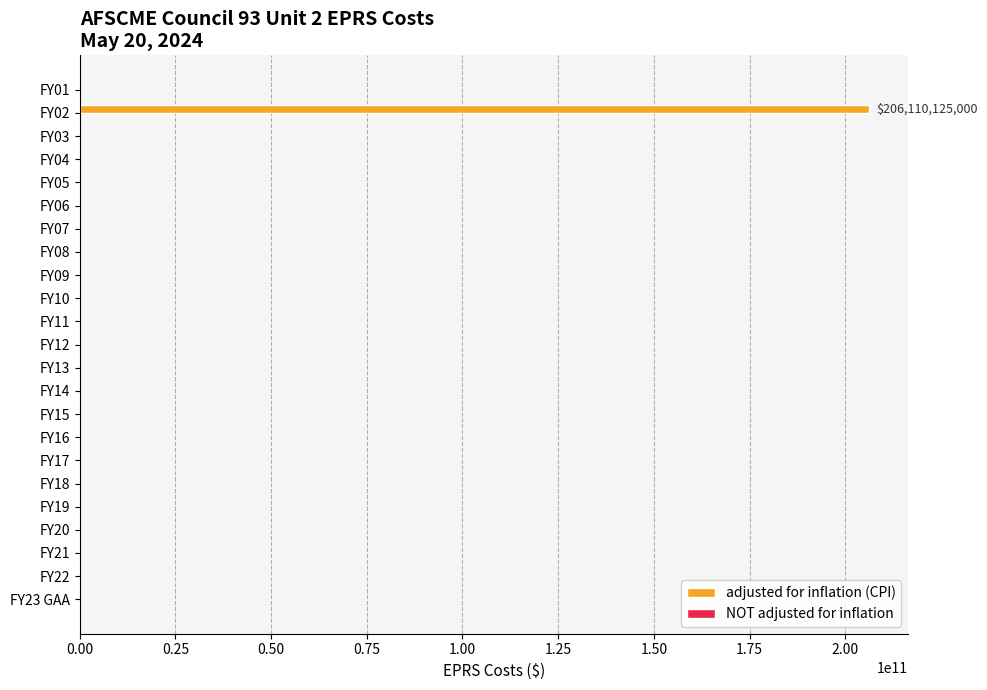

Which has a higher value, FY21 or FY02?

FY02